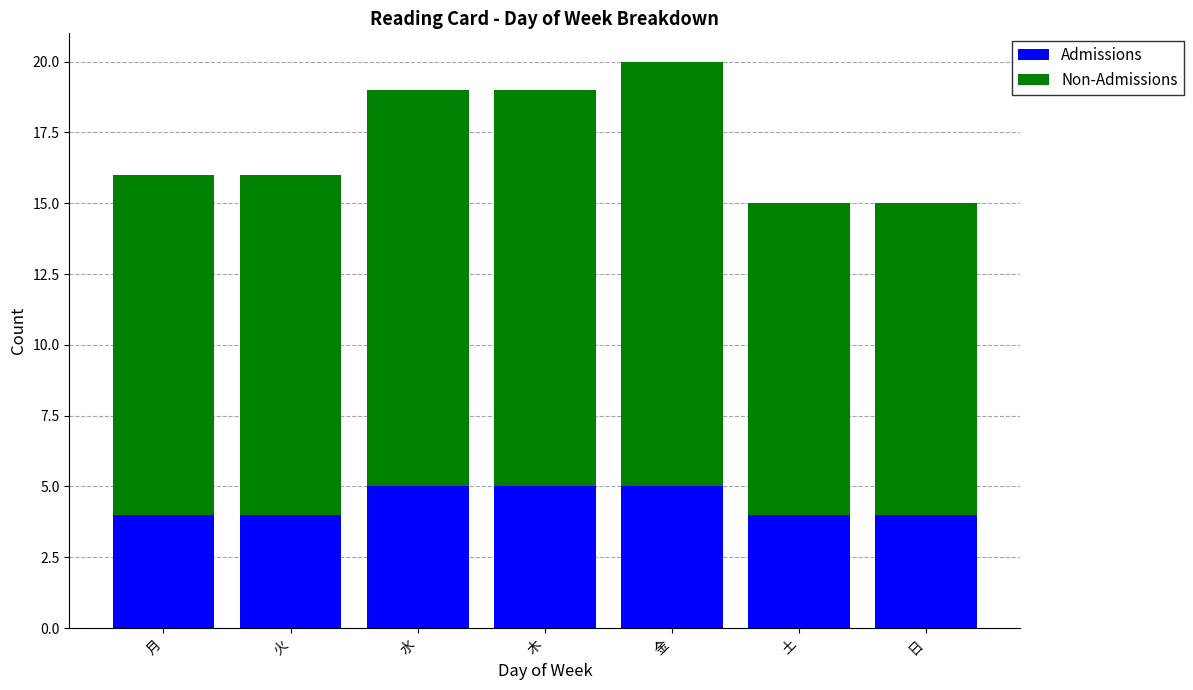

What is the average value of the Admissions series?

4